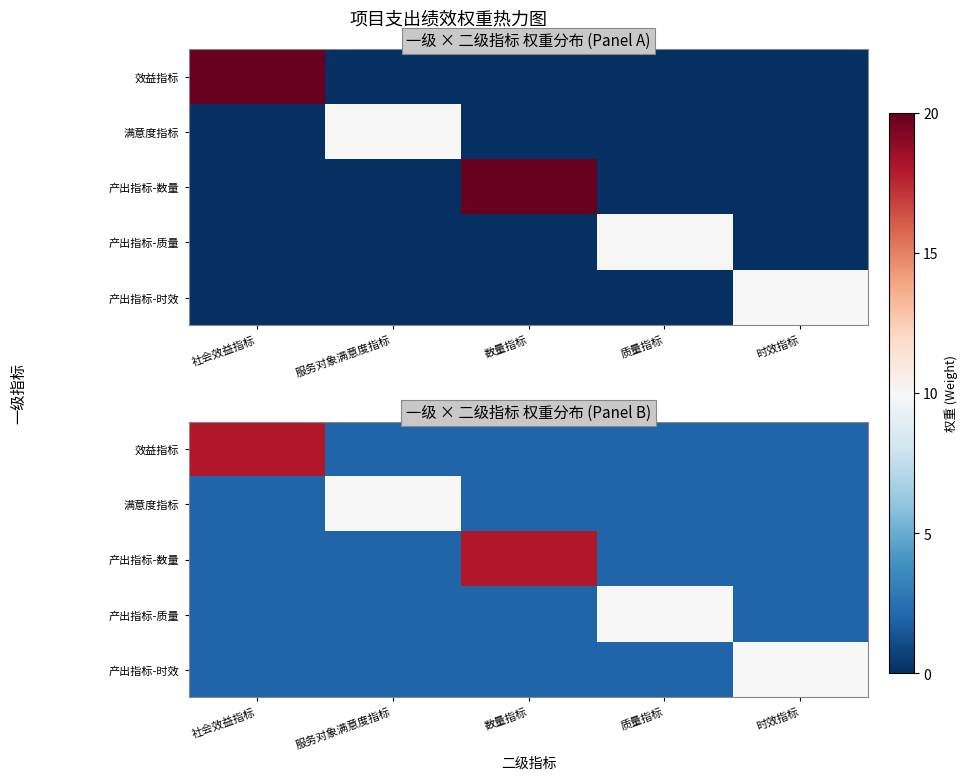

Which label corresponds to the smallest value in the chart?

服务对象满意度指标